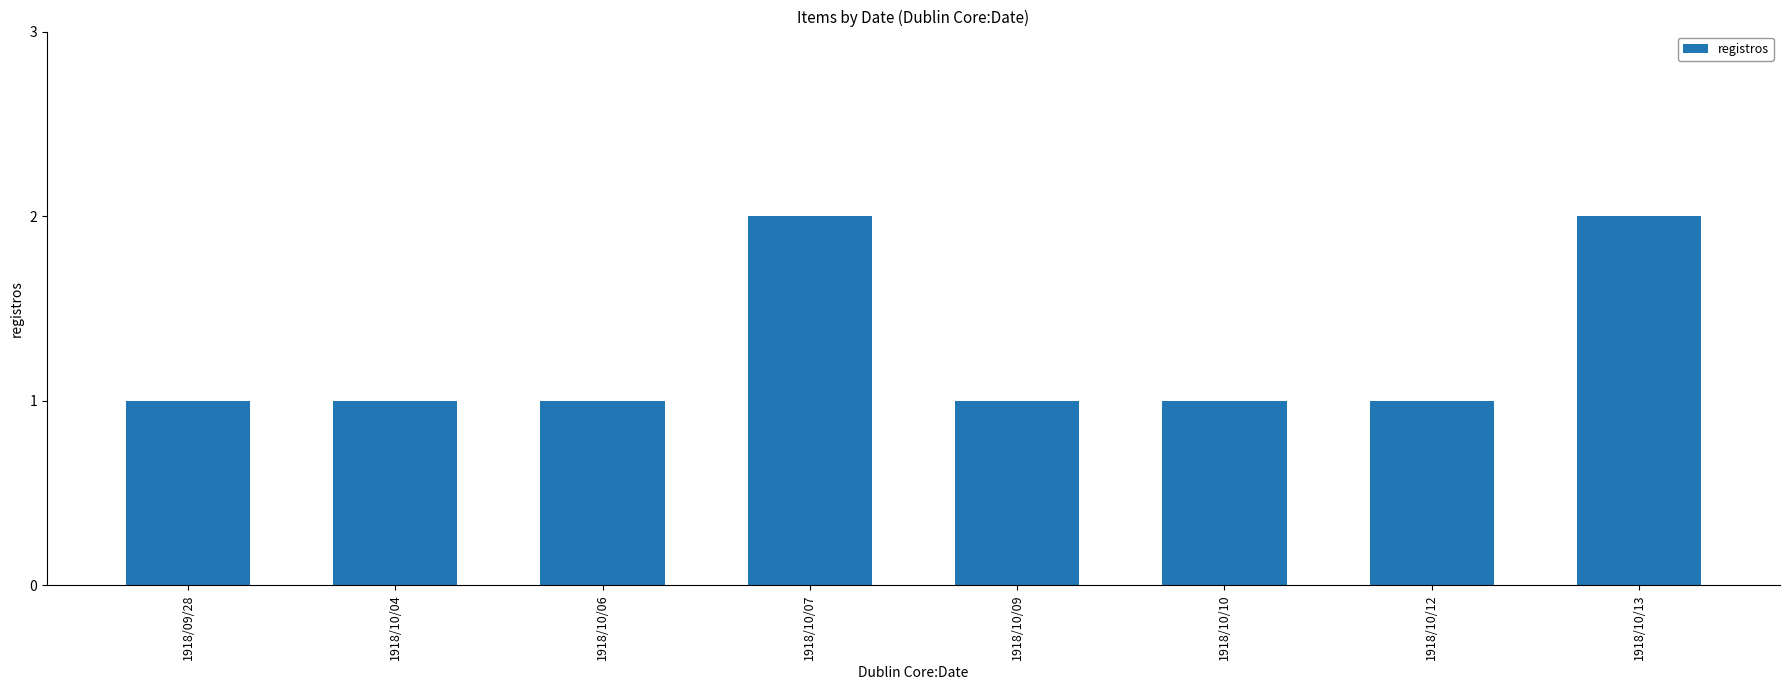

Between 1918/10/12 and 1918/10/07, which is larger?

1918/10/07